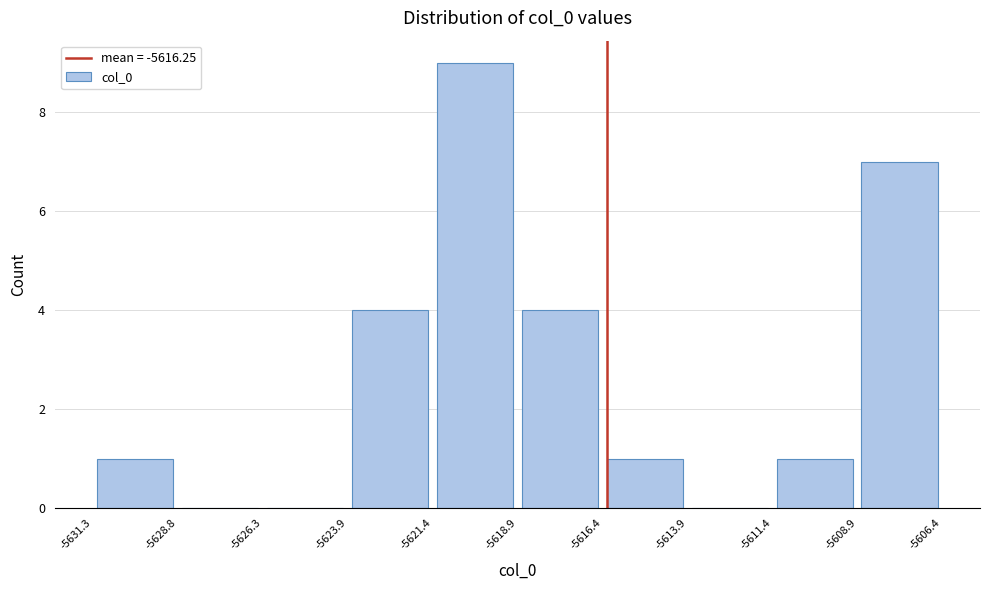

Which range on the x-axis has the tallest bar?

-5621.4 to -5618.9